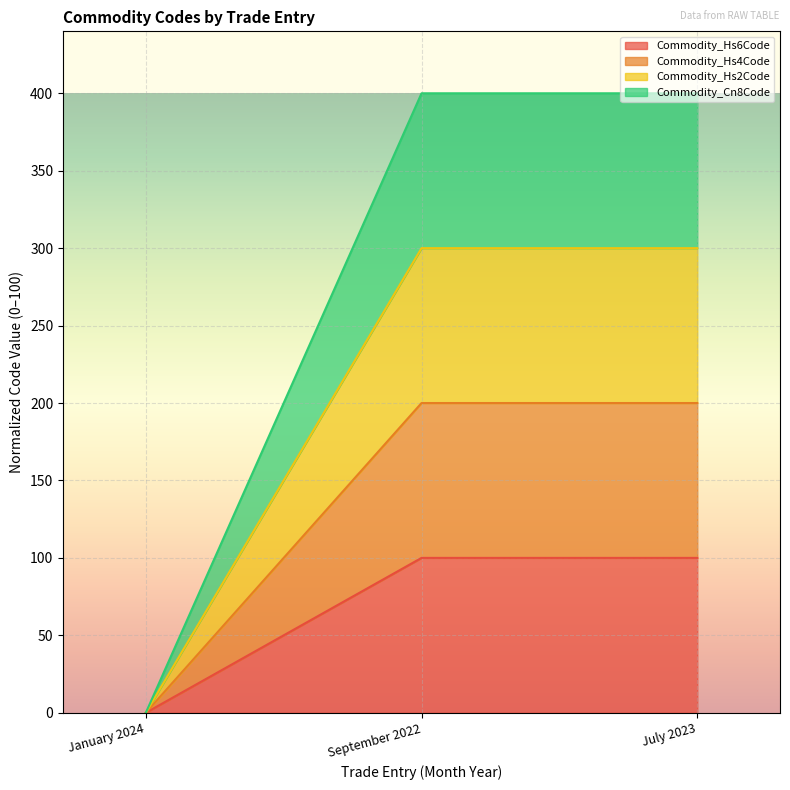

What is the label of the 2nd point from the right?

September 2022